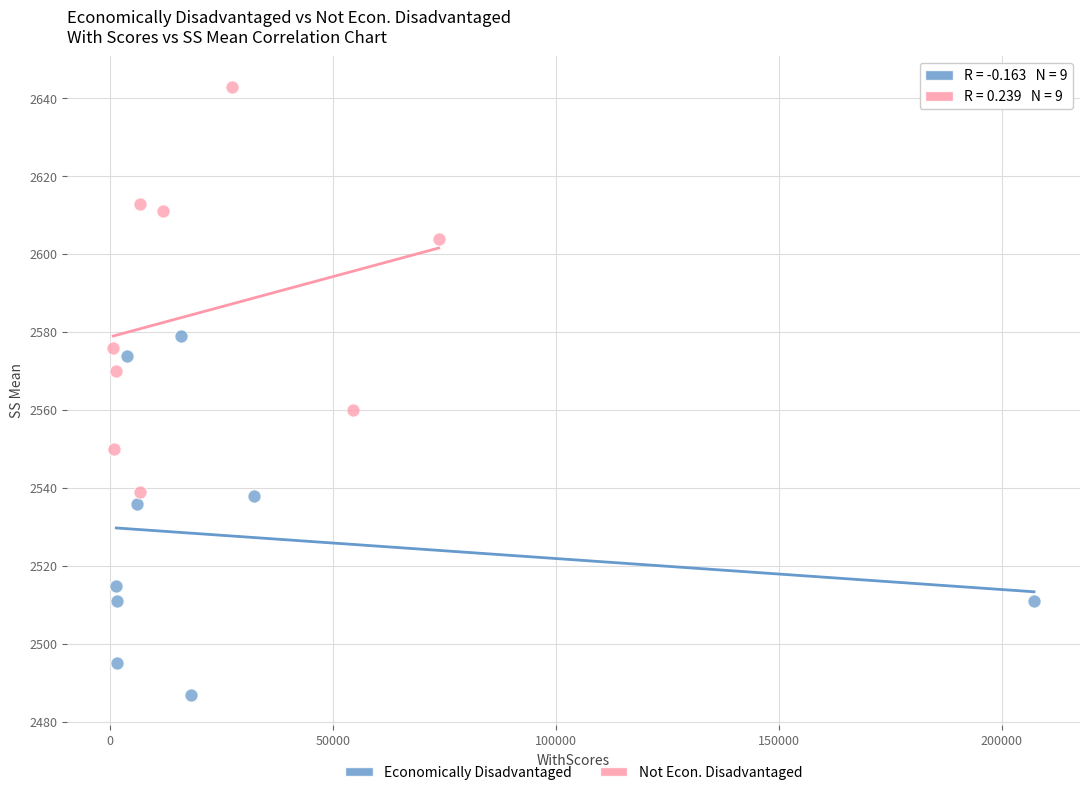

Which series contains the highest Y value?

Not Econ. Disadvantaged